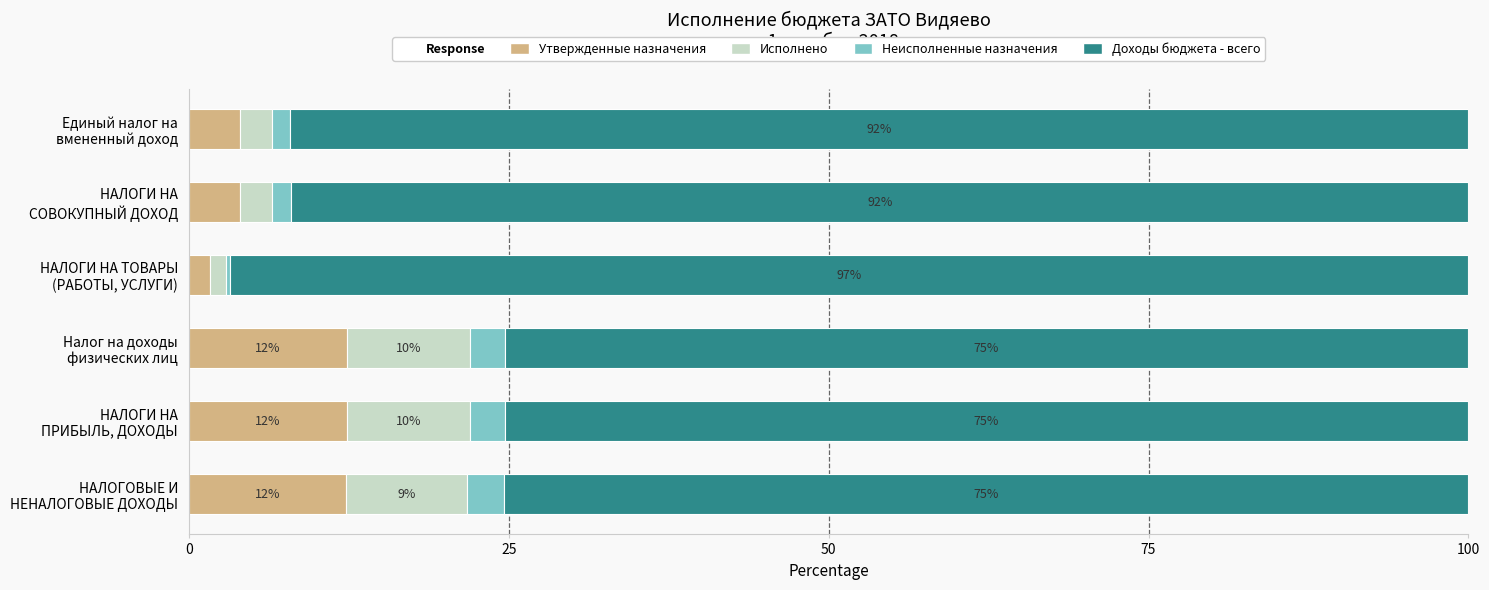

What is the maximum value for Утвержденные назначения?

12.3